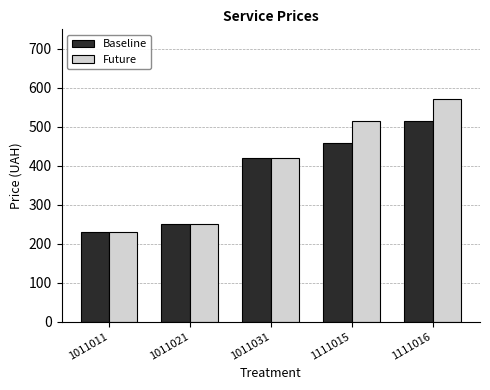

At how many categories does at least one series exceed 492?

2